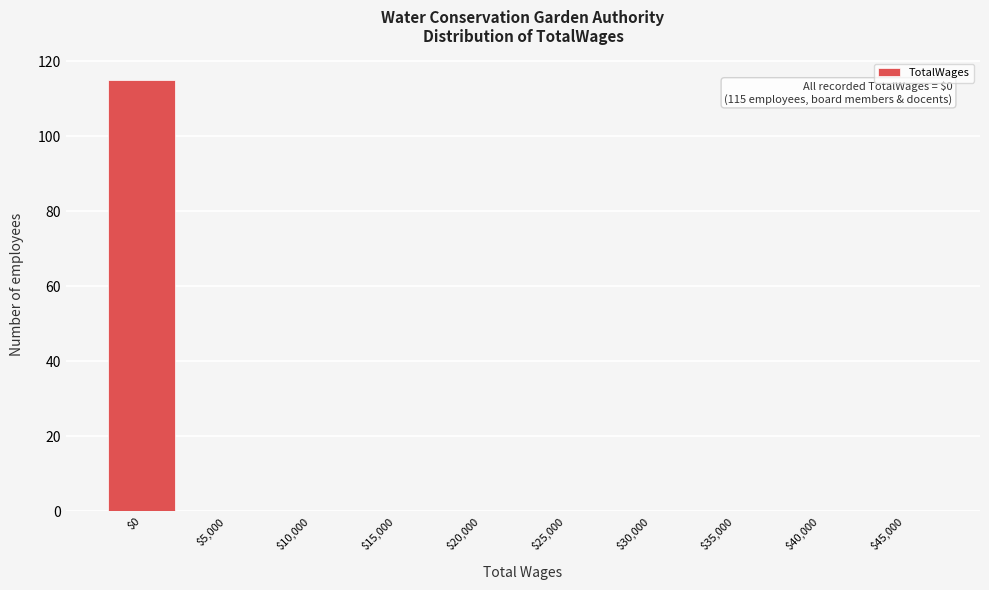

What is the sum of all values?

115